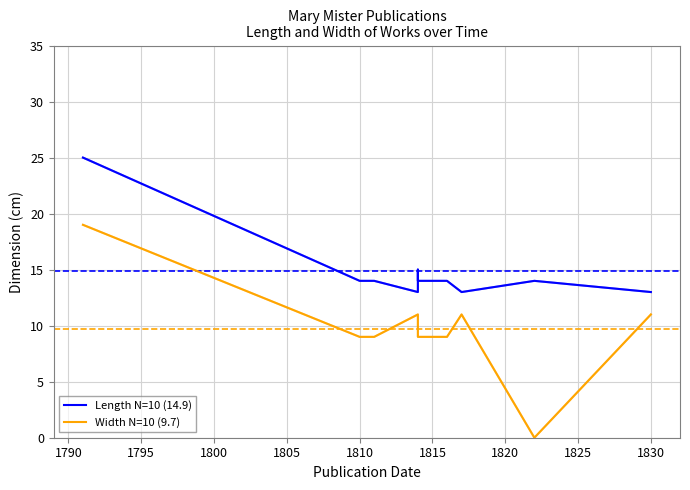

What is the average value of the Length N=10 (14.9) series?

15